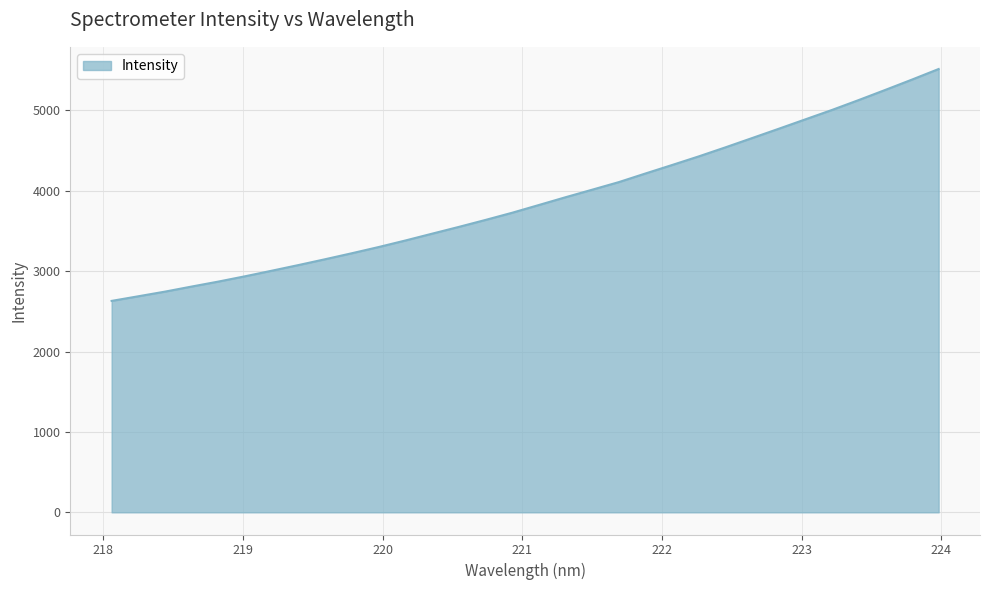

What is the greatest value displayed?

5516.3